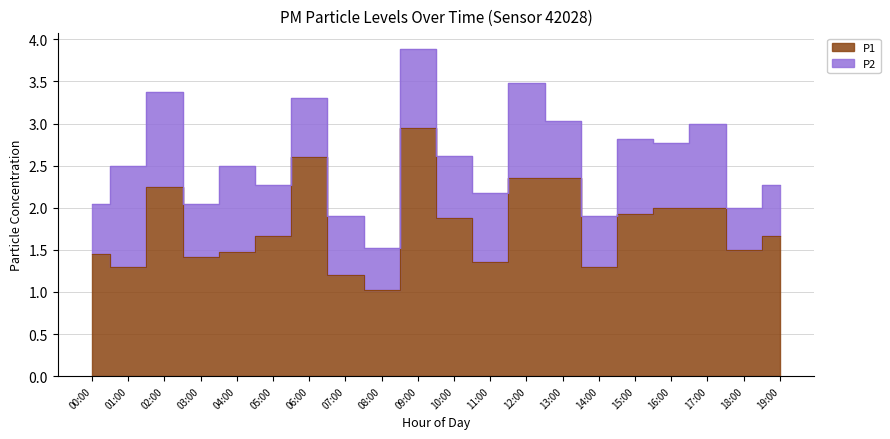

True or false: the data shows 1.7 at 19:00.

True